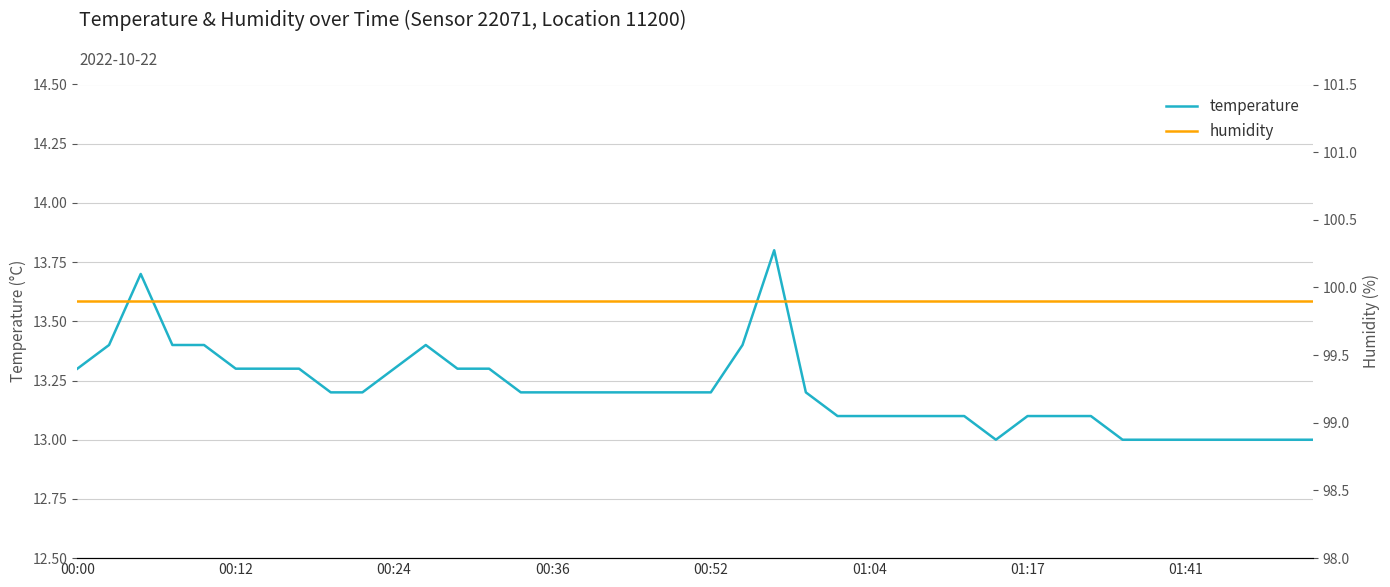

What is the lowest value of the temperature series?

13.0